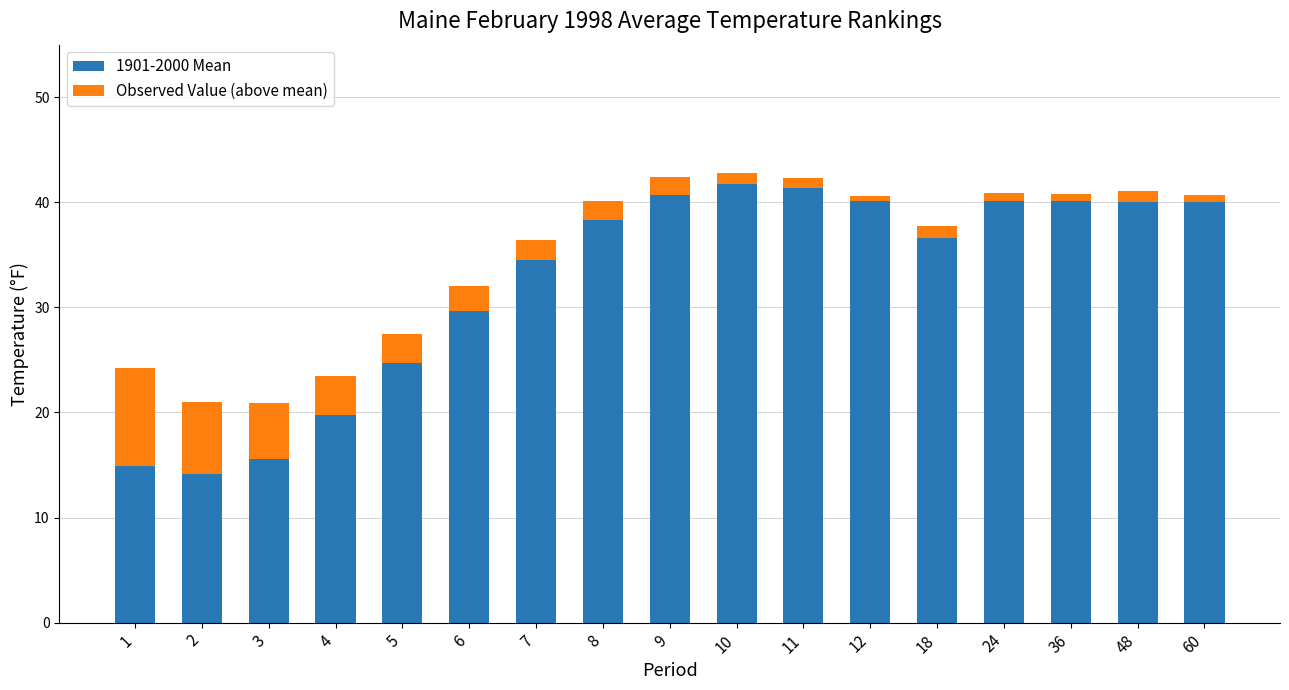

What is the minimum value for 1901-2000 Mean?

14.1